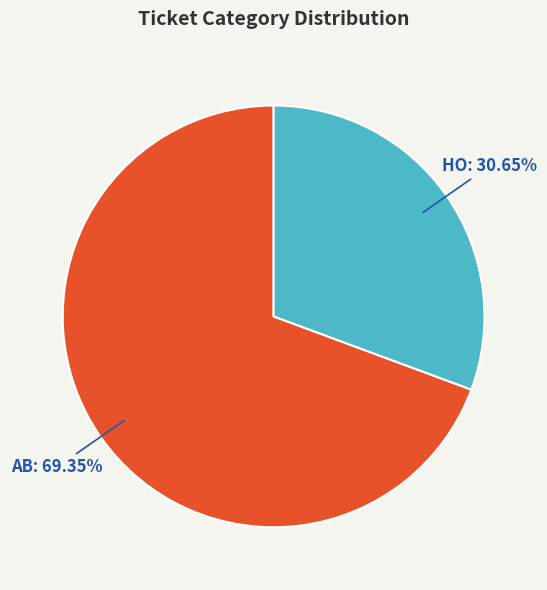

Is there any slice that represents more than half of the pie?

Yes